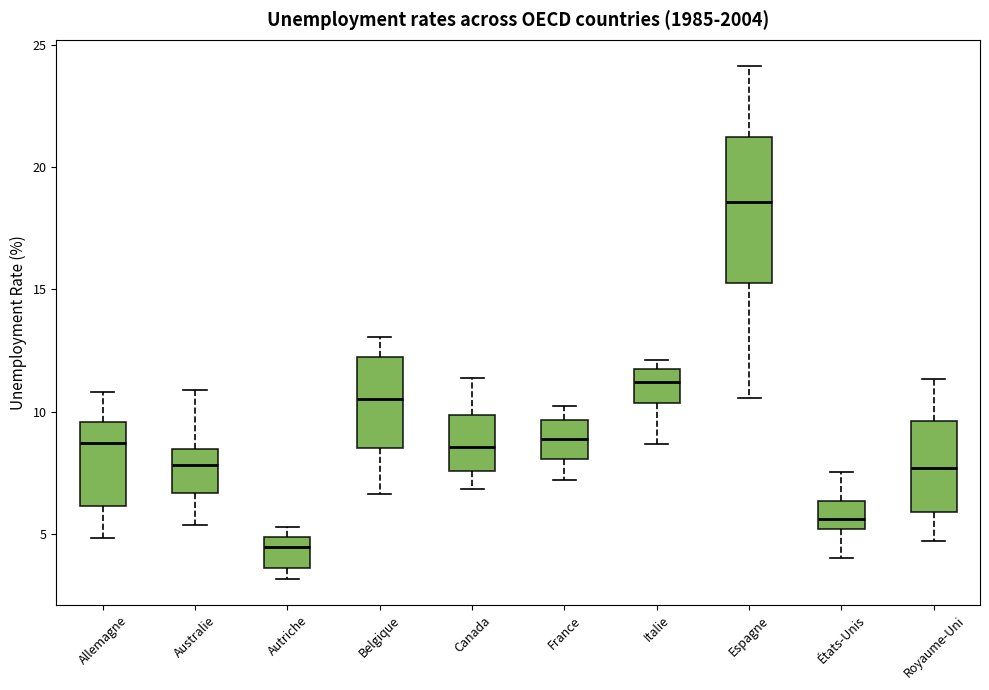

Comparing the boxes themselves (not the whiskers), which one is the tallest?

Espagne